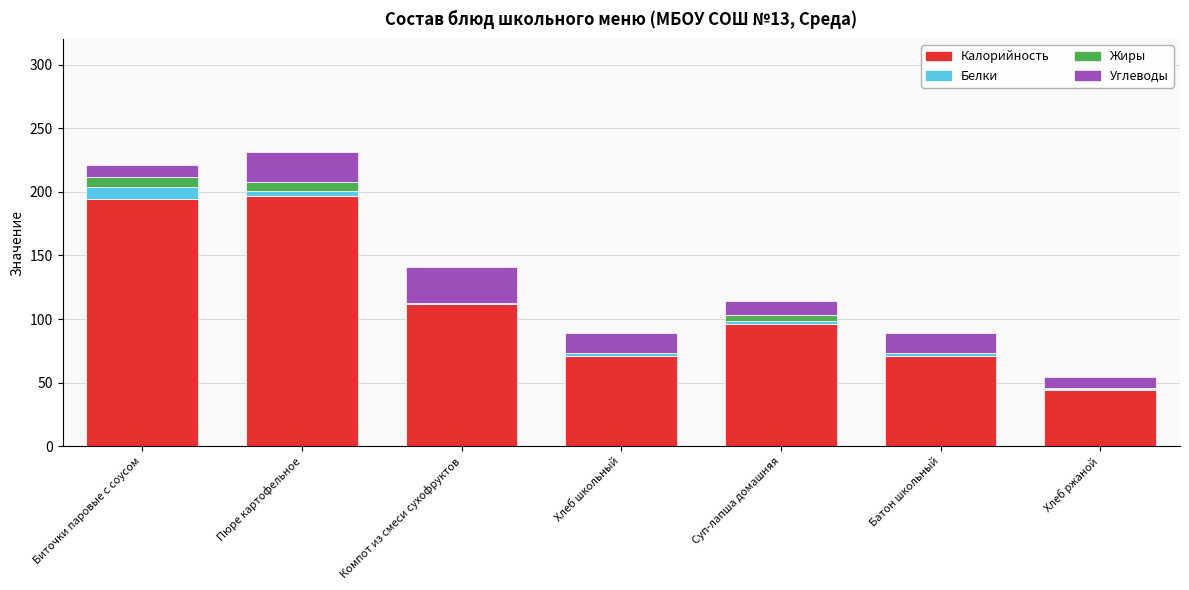

How many categories are shown in the chart?

7